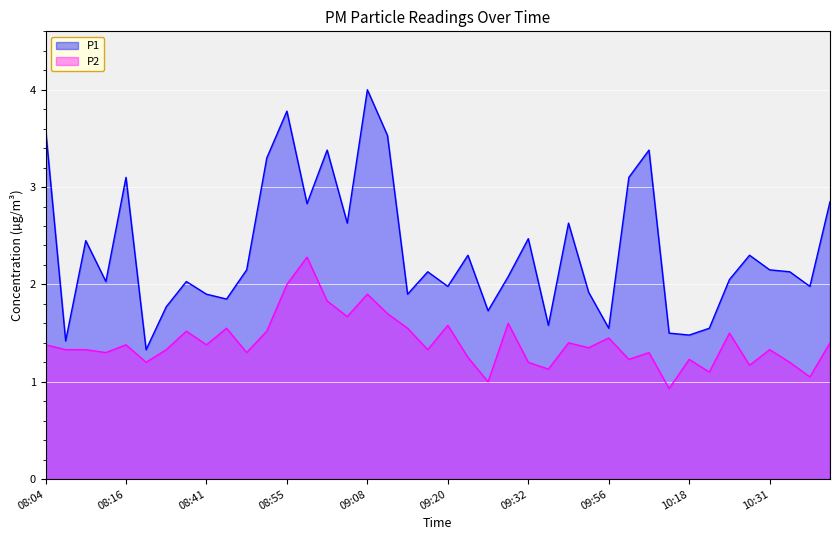

At which category is the sum across all series the highest?

09:08